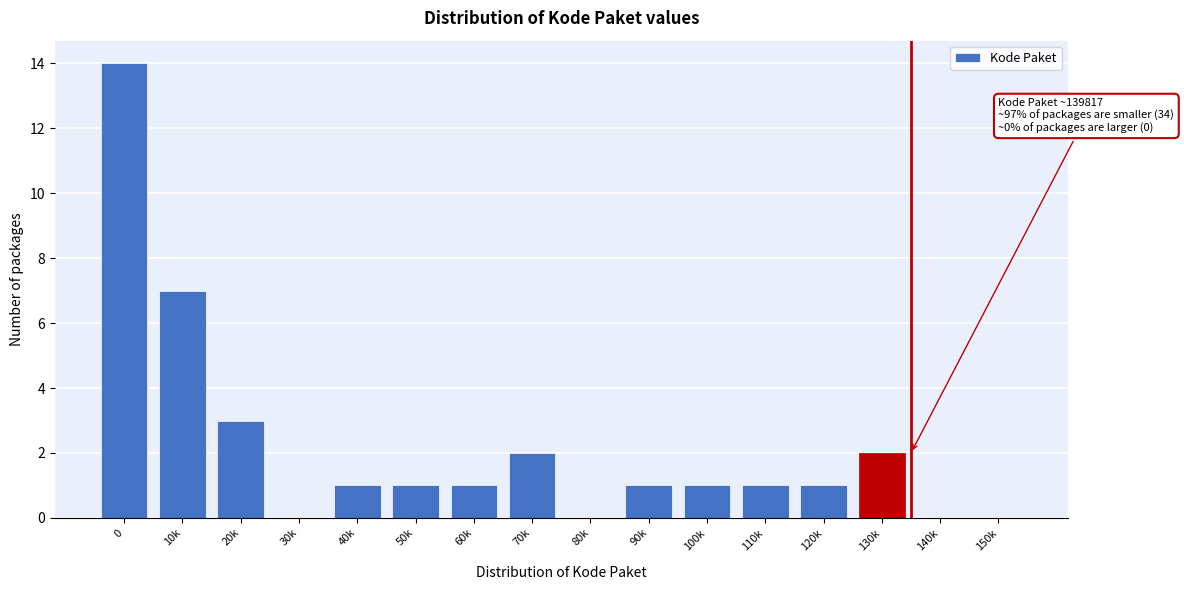

Reading left to right, transcribe all the data shown in this chart.

0=14	10k=7	20k=3	30k=0	40k=1	50k=1	60k=1	70k=2	80k=0	90k=1	100k=1	110k=1	120k=1	130k=2	140k=0	150k=0